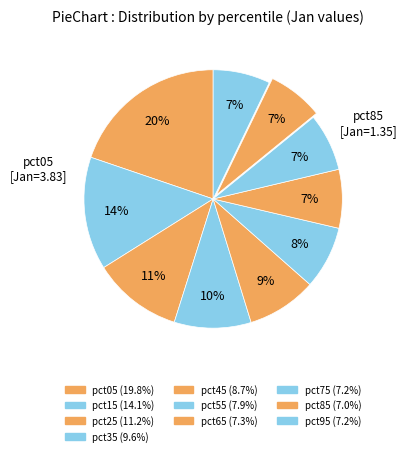

Is there any slice that represents more than half of the pie?

No